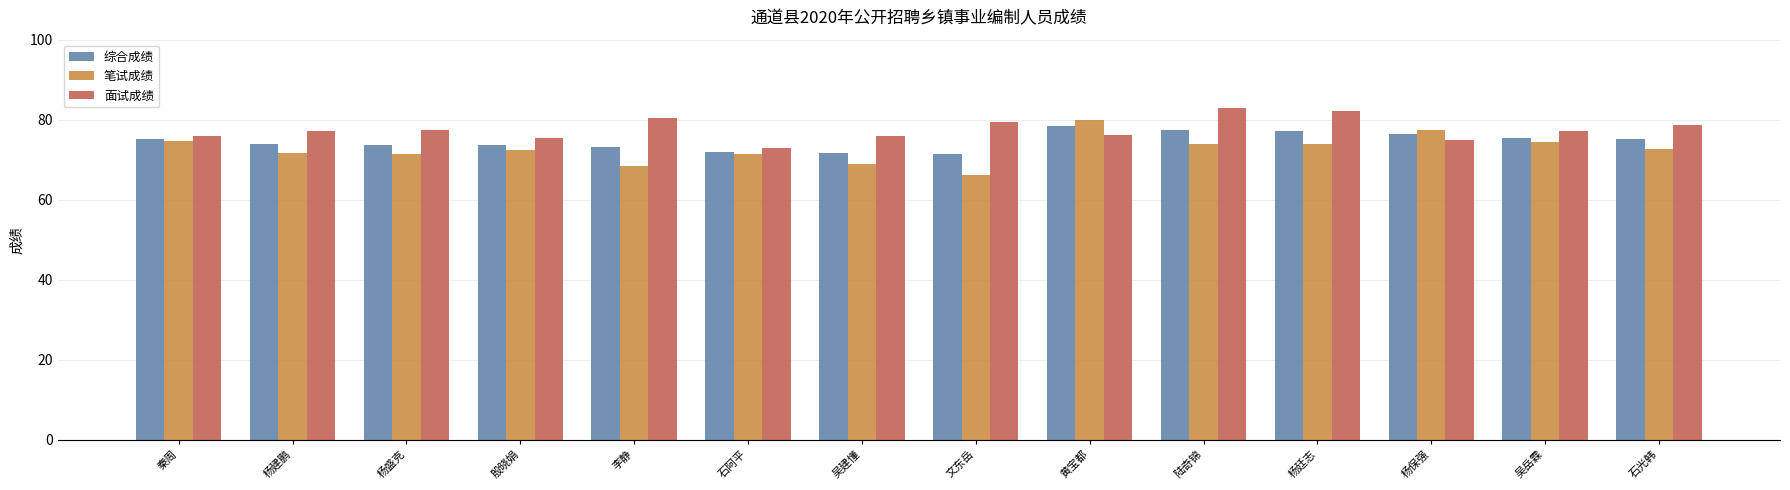

Where does the 综合成绩 series first go above 75?

秦周